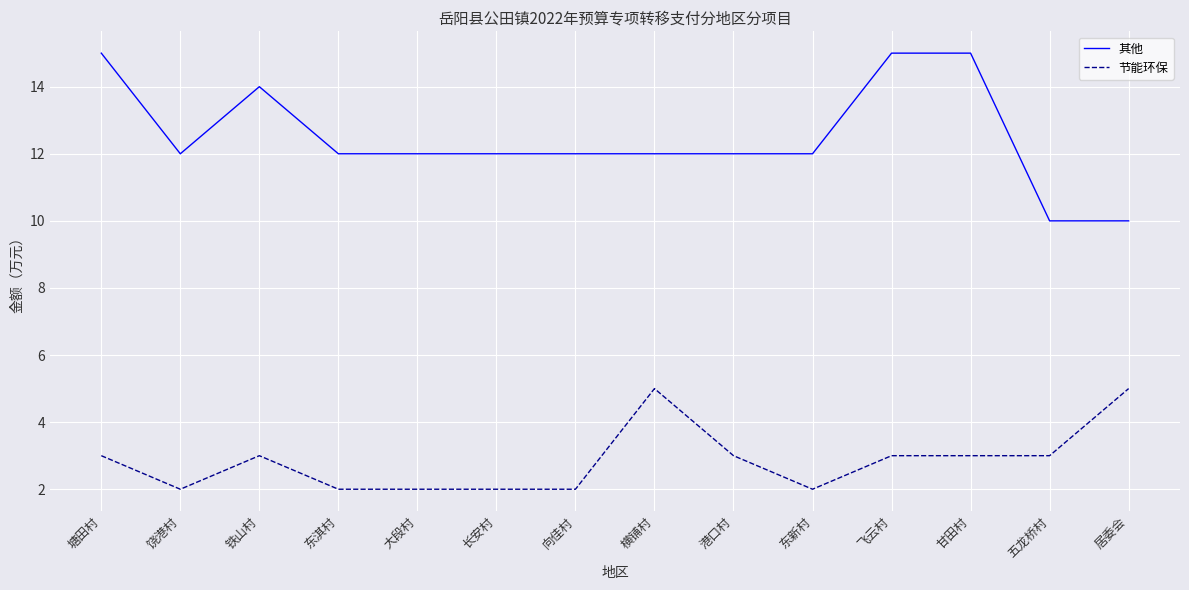

Count the 节能环保 values in the range 2 to 3.

12